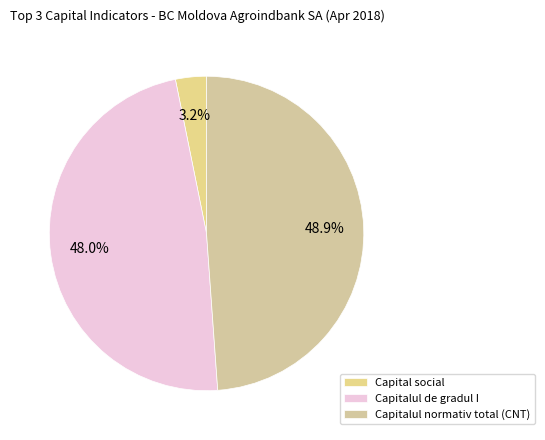

True or false: Capitalul normativ total (CNT) accounts for 57% of the total.

False